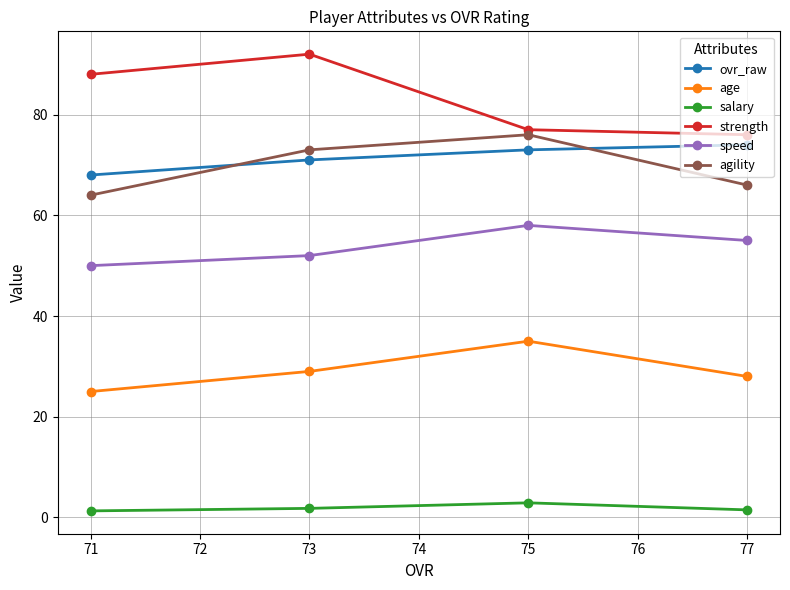

At 71, list the series in order from smallest to largest.

salary, age, speed, agility, ovr_raw, strength